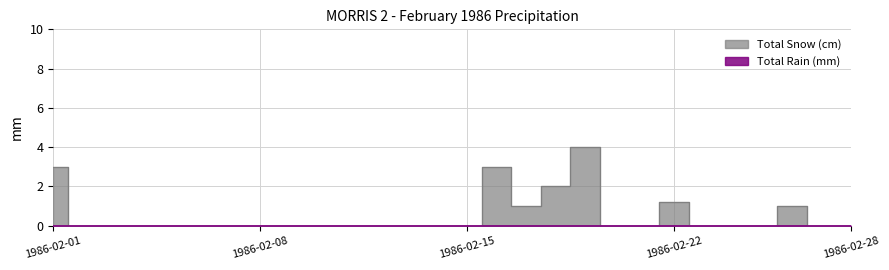

What is the average value?

0.5